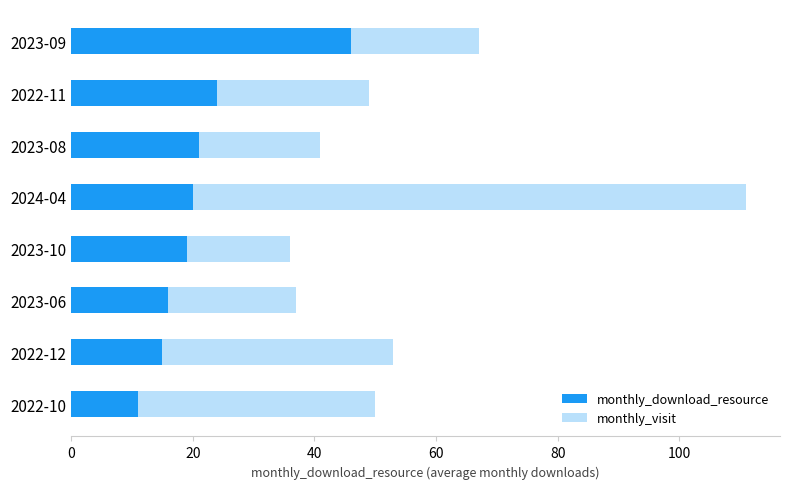

Between 2022-12 and 2023-08, which series saw the biggest shift?

monthly_visit